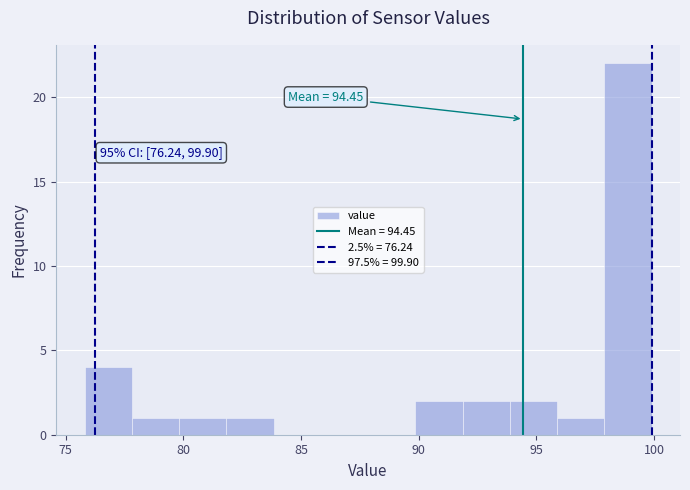

Over which range of the x-axis is the bar tallest?

98 to 100